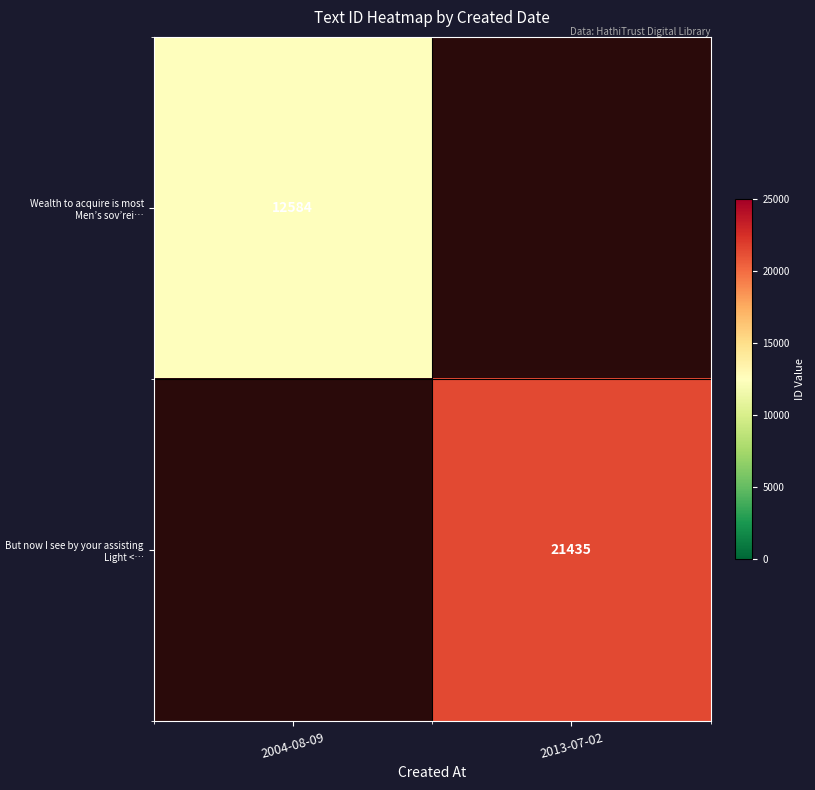

Which label corresponds to the smallest value in the chart?

2004-08-09